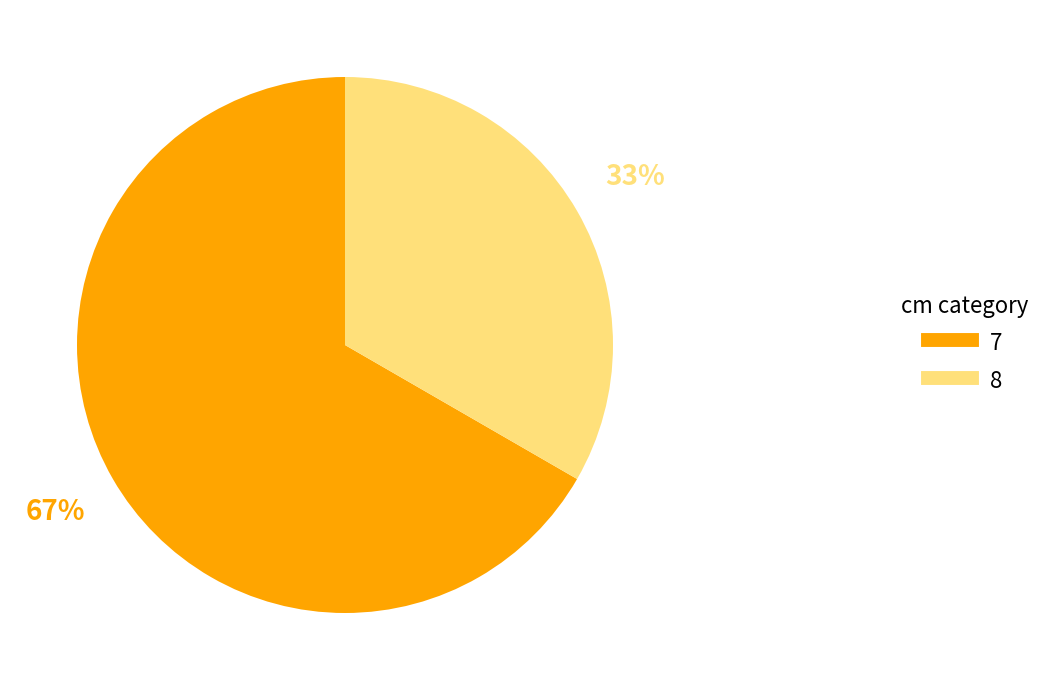

What is the largest slice in the pie chart?

7